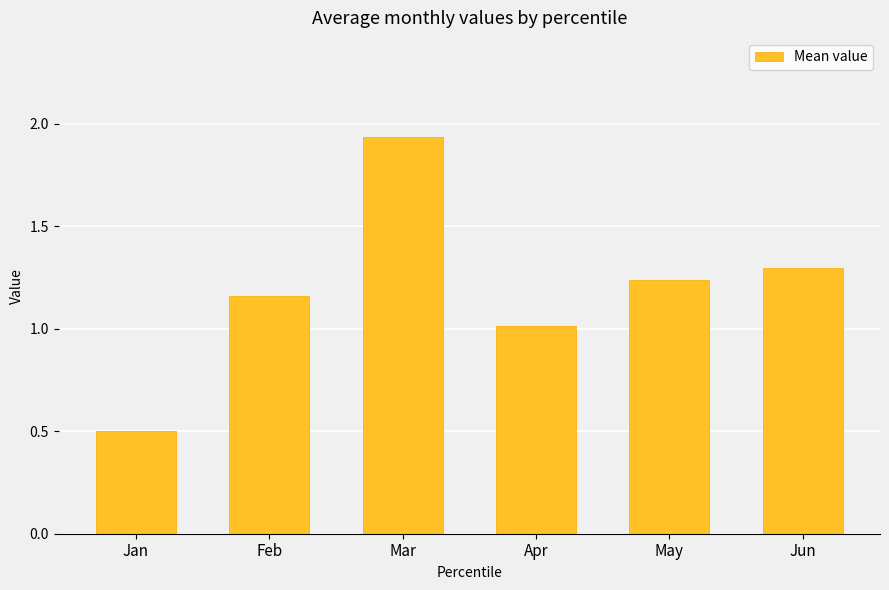

How many values are below 1?

1